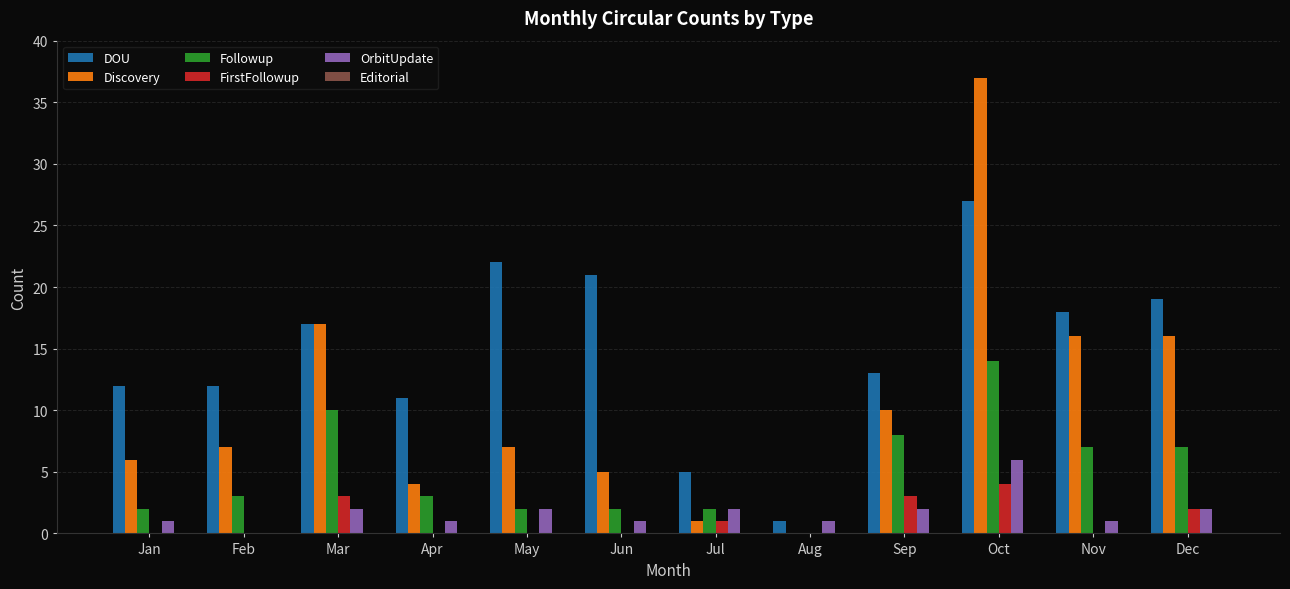

The value of Discovery at Nov is 16. True or false?

True